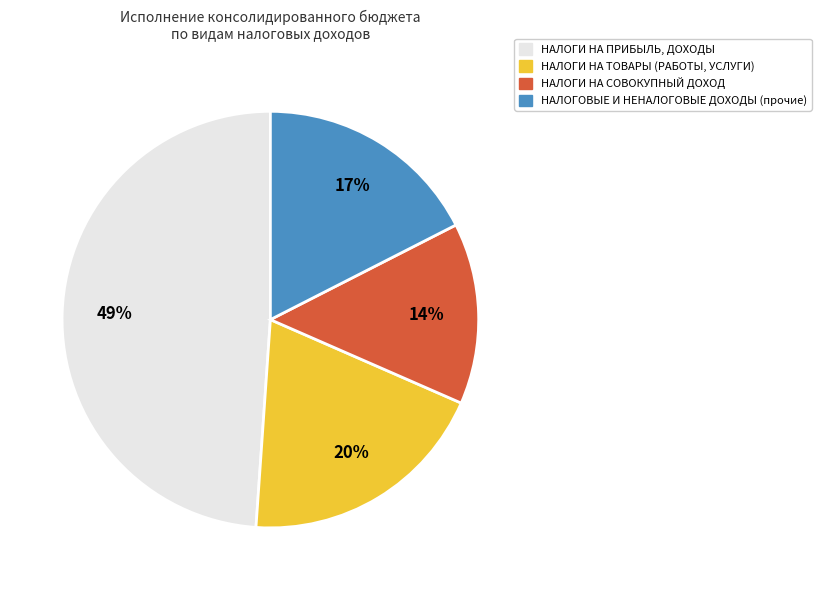

True or false: НАЛОГИ НА ПРИБЫЛЬ, ДОХОДЫ accounts for 63% of the total.

False